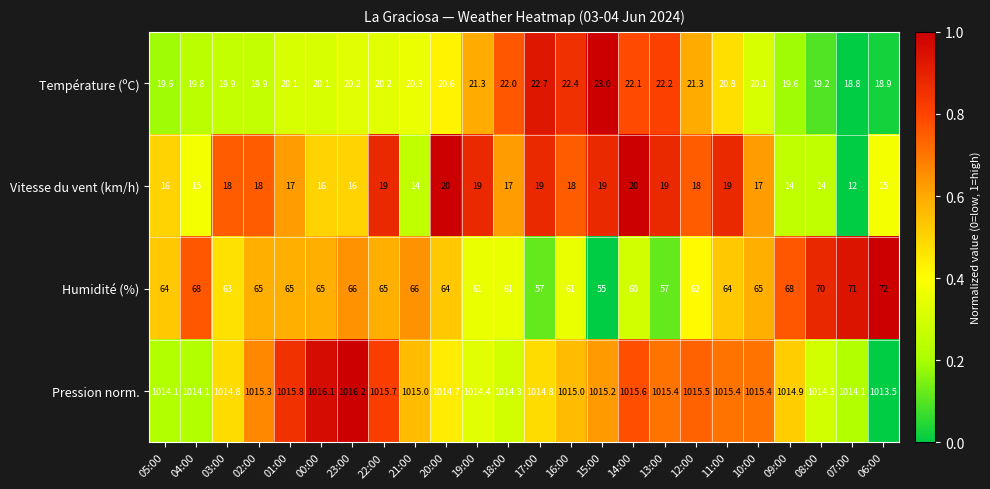

Where does the Pression norm. series first go above 1015?

02:00